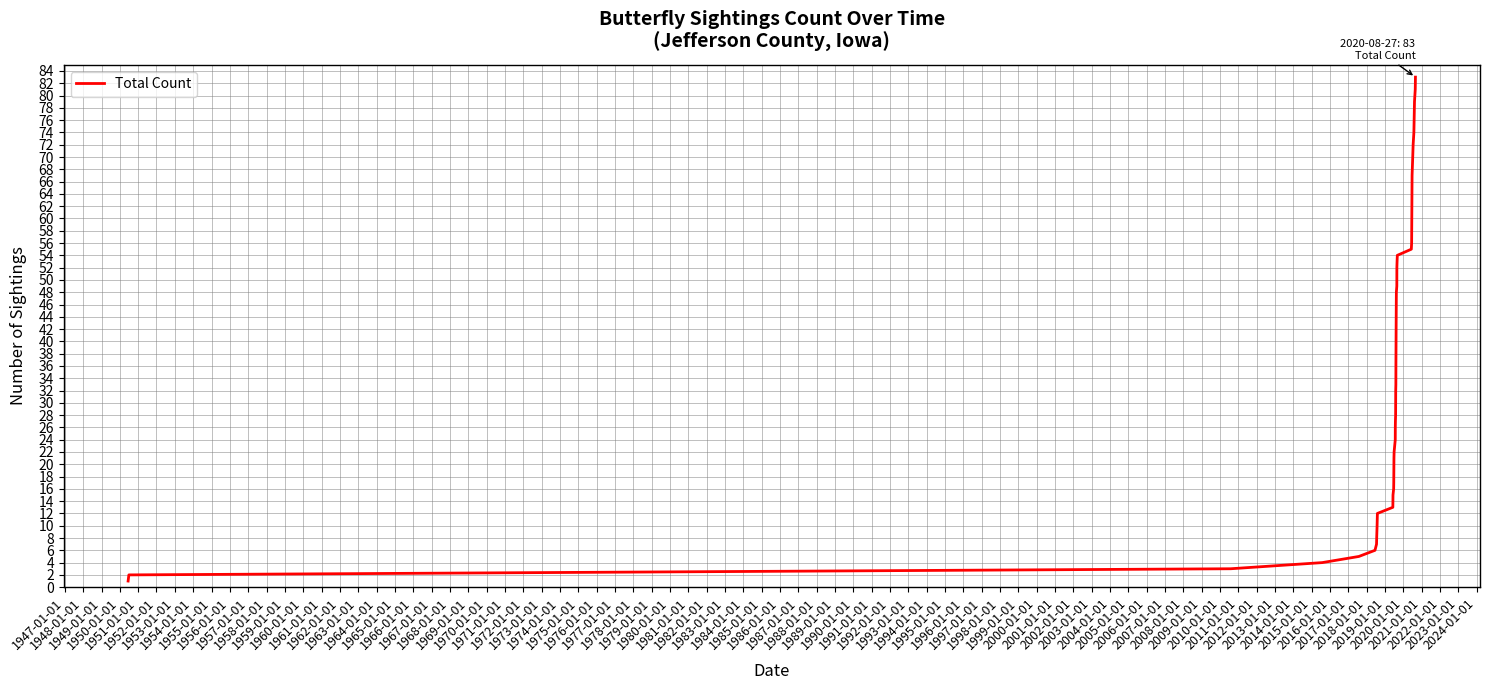

What is the maximum value shown in the chart?

83